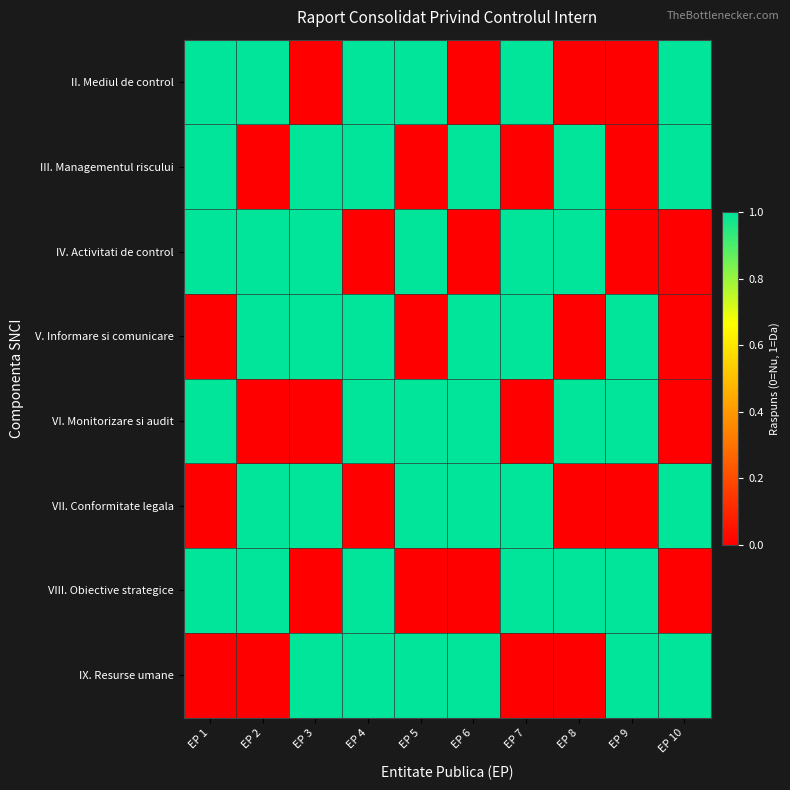

Which series has the largest total across all categories?

II. Mediul de control